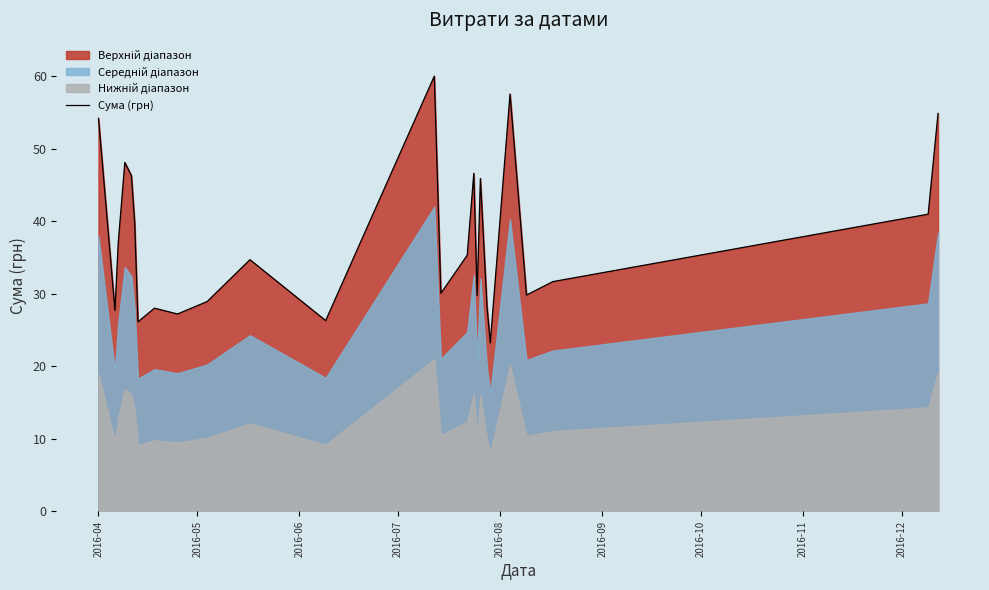

What is the maximum value for Сума (грн)?

60.0